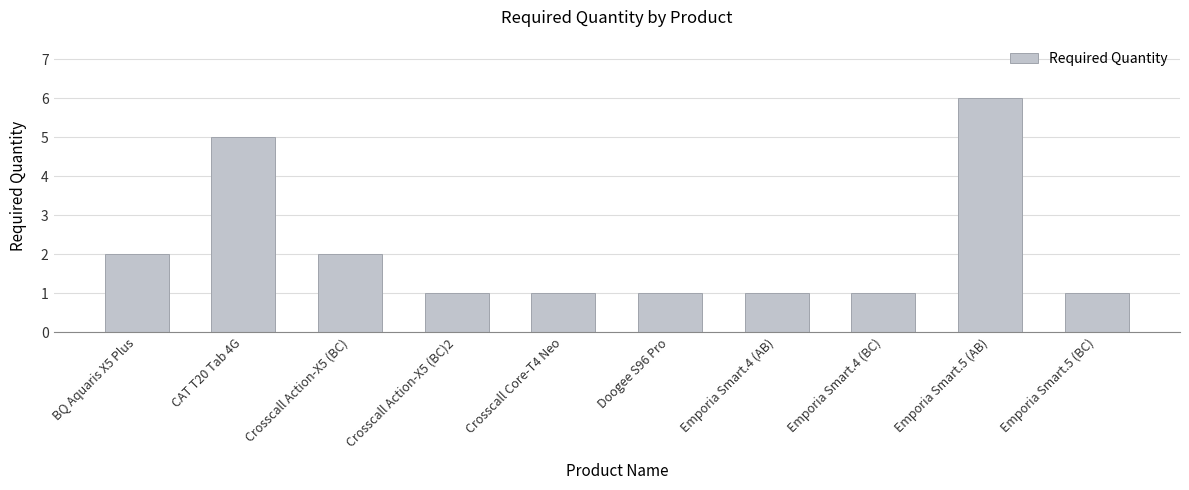

Is it true that the value at CAT T20 Tab 4G is 3?

False